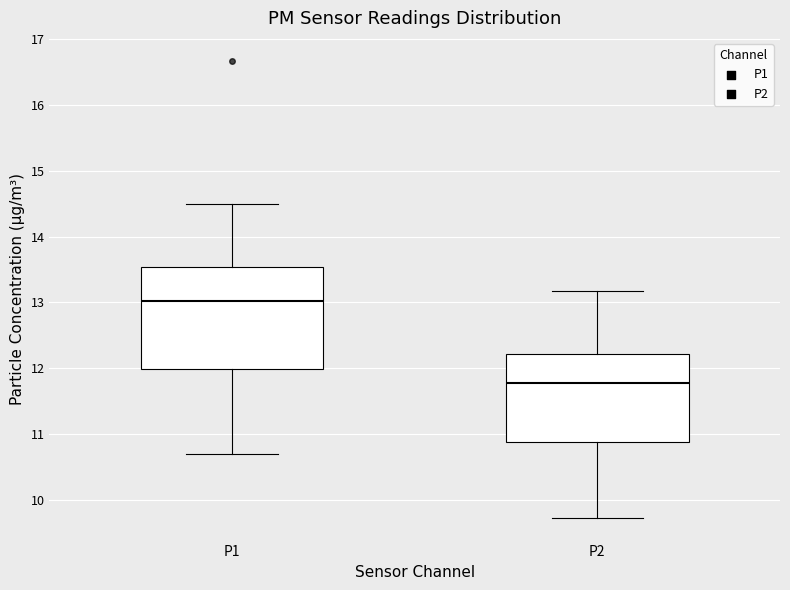

Reading left to right, read every box against the y-axis: the position of its median line, the range the box covers, and the ends of its whiskers. The values are not printed on the chart, so give them approximately, as read against the axis.

P1: median 13.0, box 12.0 to 13.5, whiskers 10.7 to 14.5
P2: median 11.8, box 10.9 to 12.2, whiskers 9.7 to 13.2